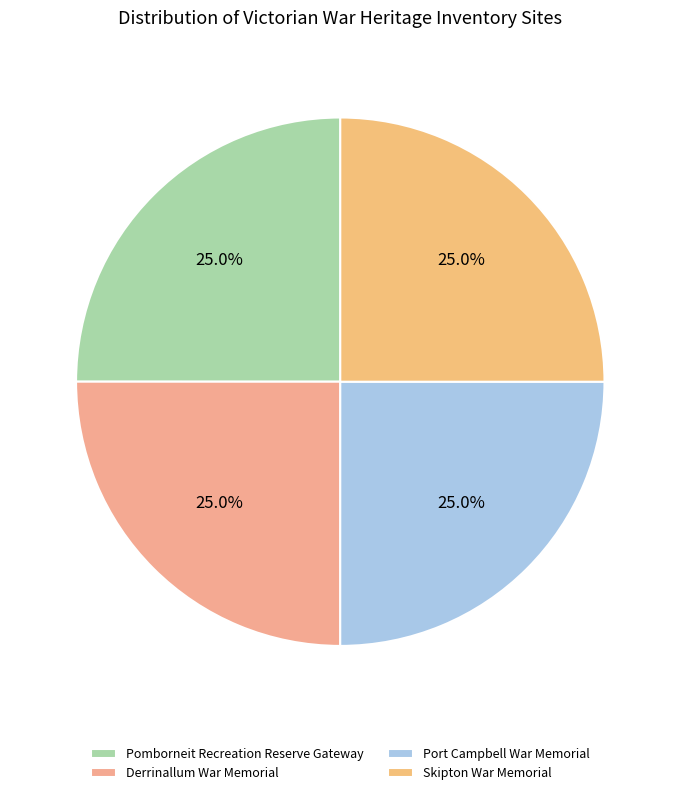

Is there a majority slice in this chart?

No